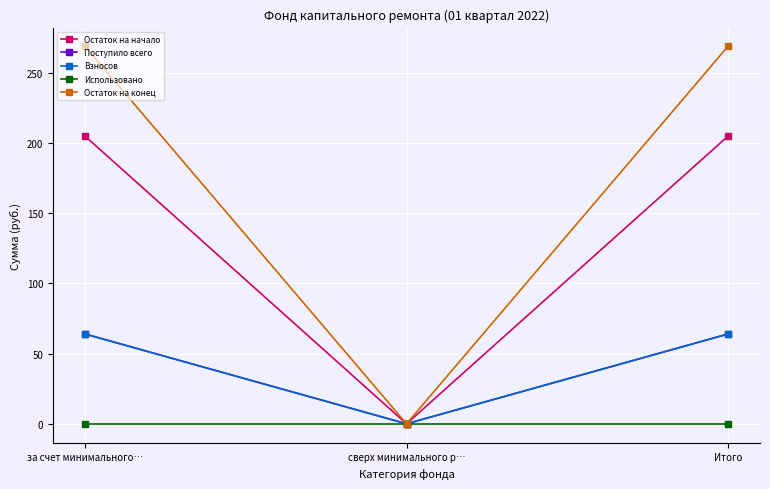

At сверх минимального р…, list the series in order from smallest to largest.

Остаток на начало, Поступило всего, Взносов, Использовано, Остаток на конец